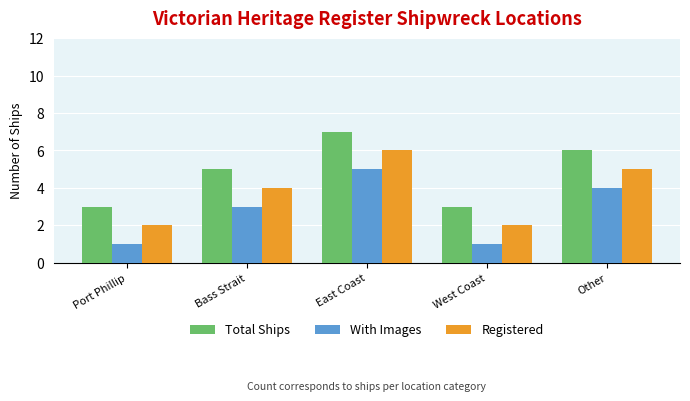

Rank the series by their maximum value, from highest to lowest.

Total Ships, Registered, With Images